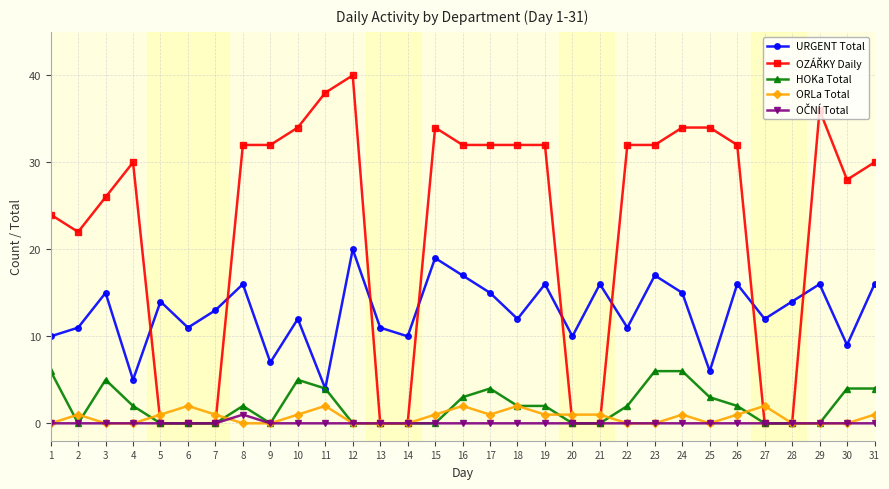

Is it true that HOKa Total equals 3 at 16?

True